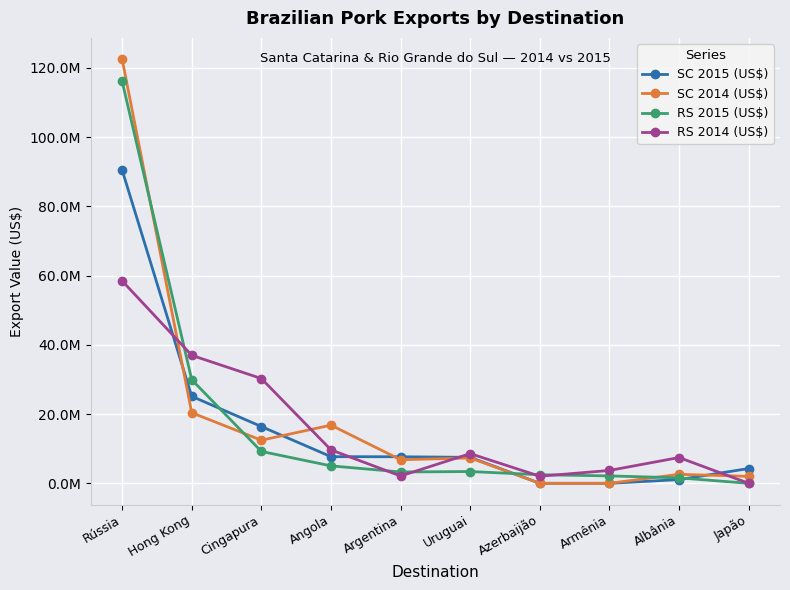

List the labels in order of SC 2015 (US$) value, largest first.

Rússia, Hong Kong, Cingapura, Angola, Argentina, Uruguai, Japão, Albânia, Azerbaijão, Armênia